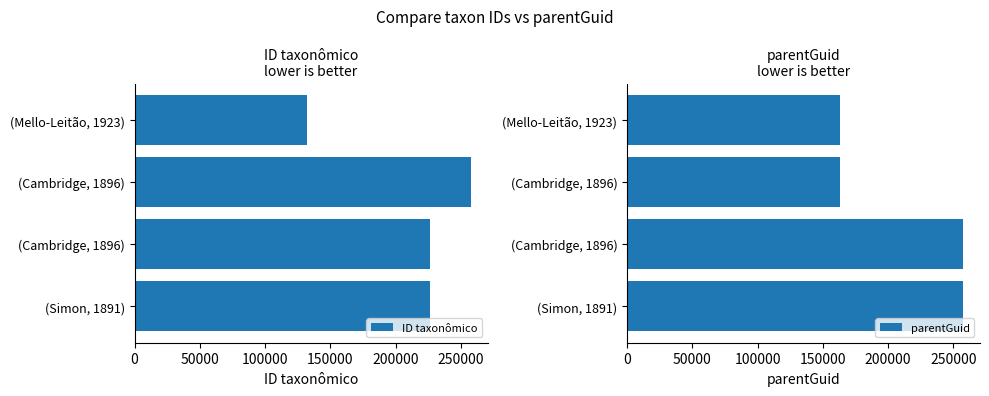

What is the value of the ID taxonômico bar at the 2nd from the left?

257440